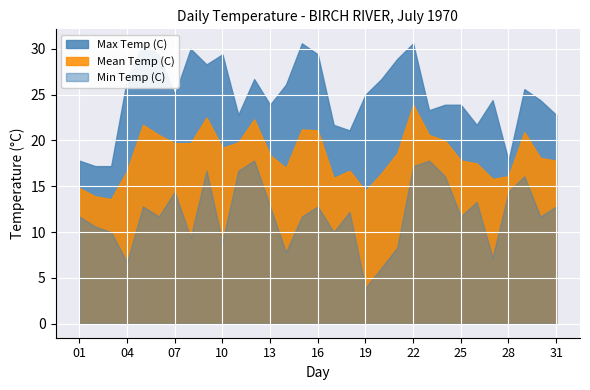

True or false: Min Temp (C) and Max Temp (C) cross at least once.

False